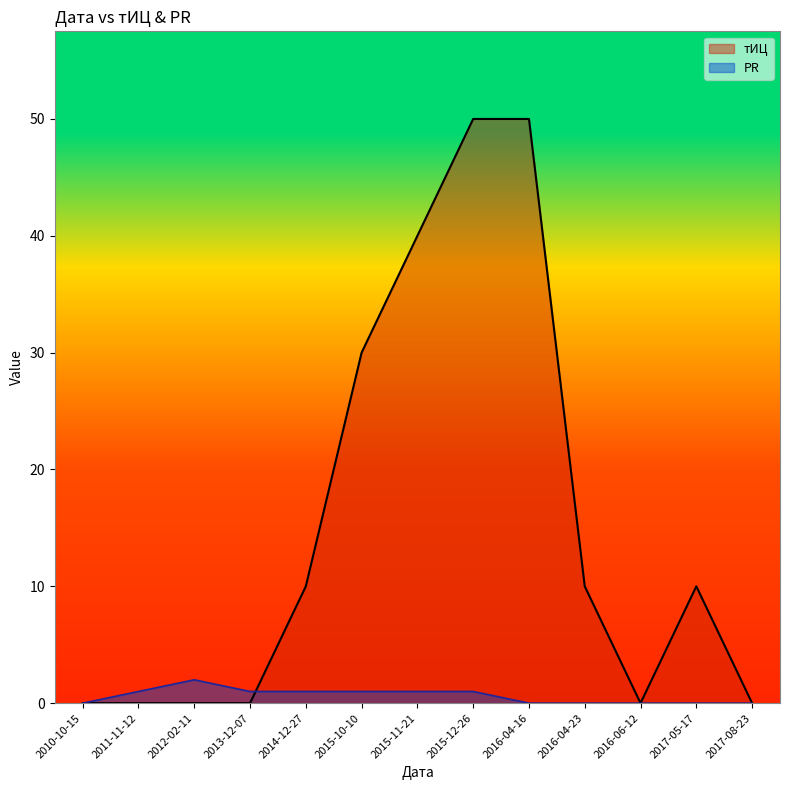

What is the total value across all series at 2015-12-26?

51